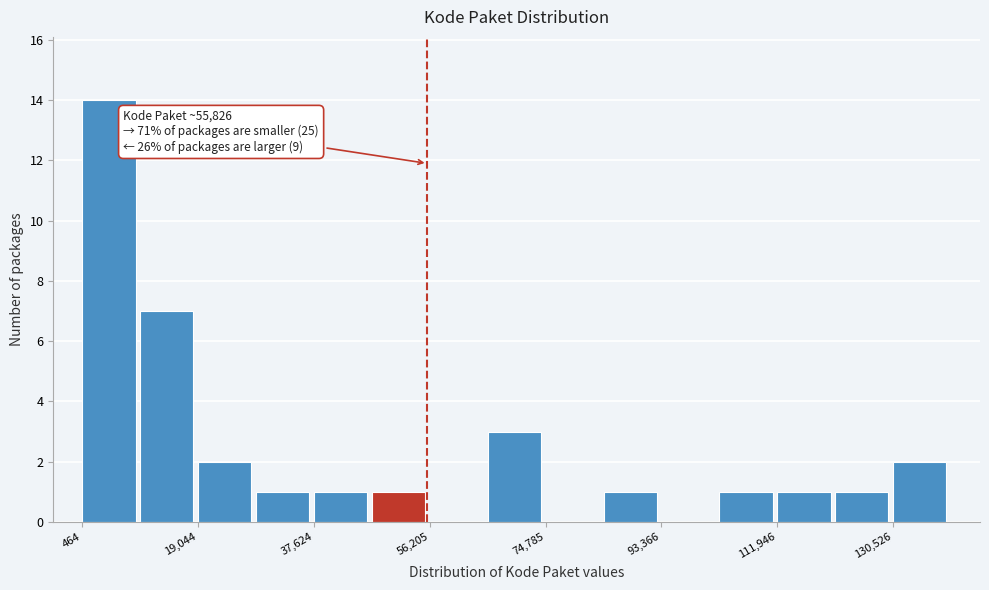

Over which range of the x-axis is the bar tallest?

0 to 10000